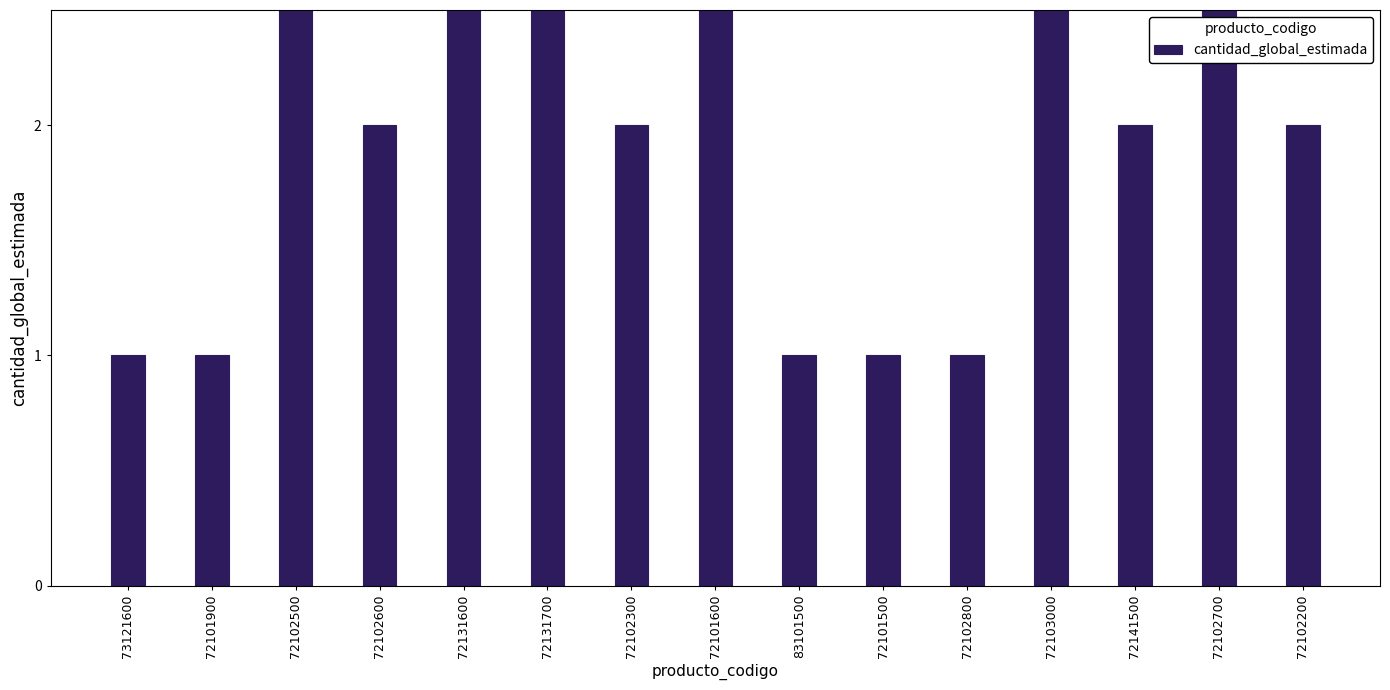

The value at 72102300 is 3. True or false?

False